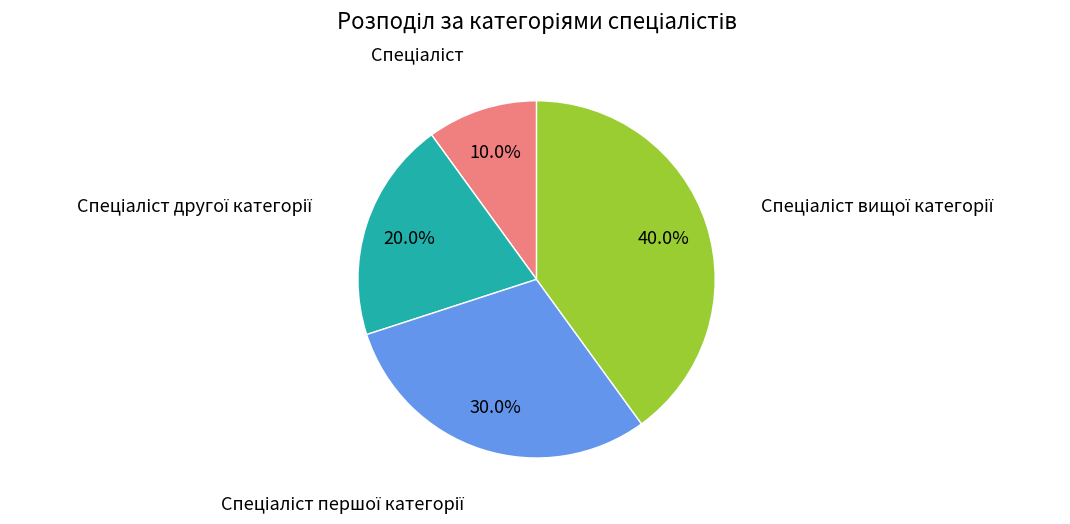

Is there a majority slice in this chart?

No